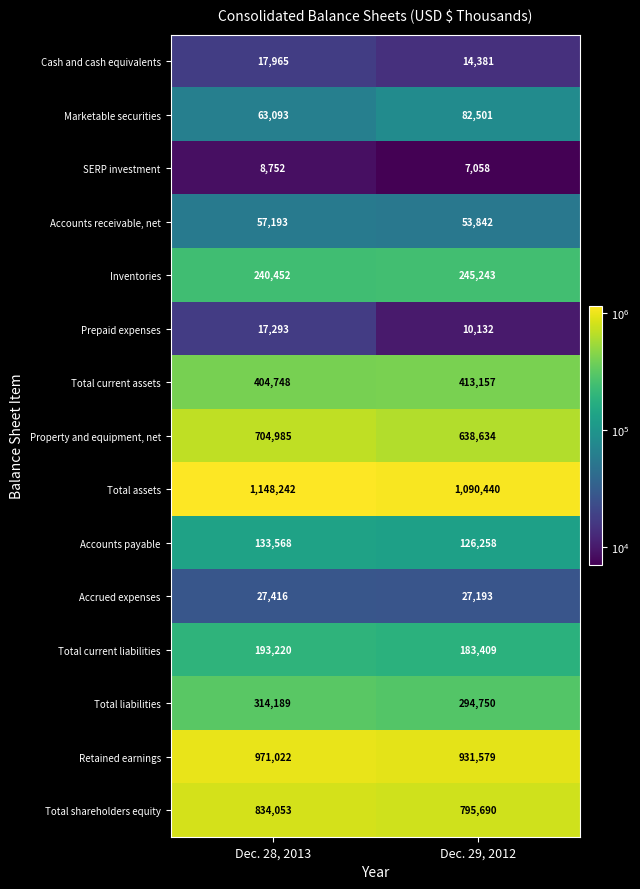

The Total shareholders equity series shows 795690 at Dec. 29, 2012. True or false?

True